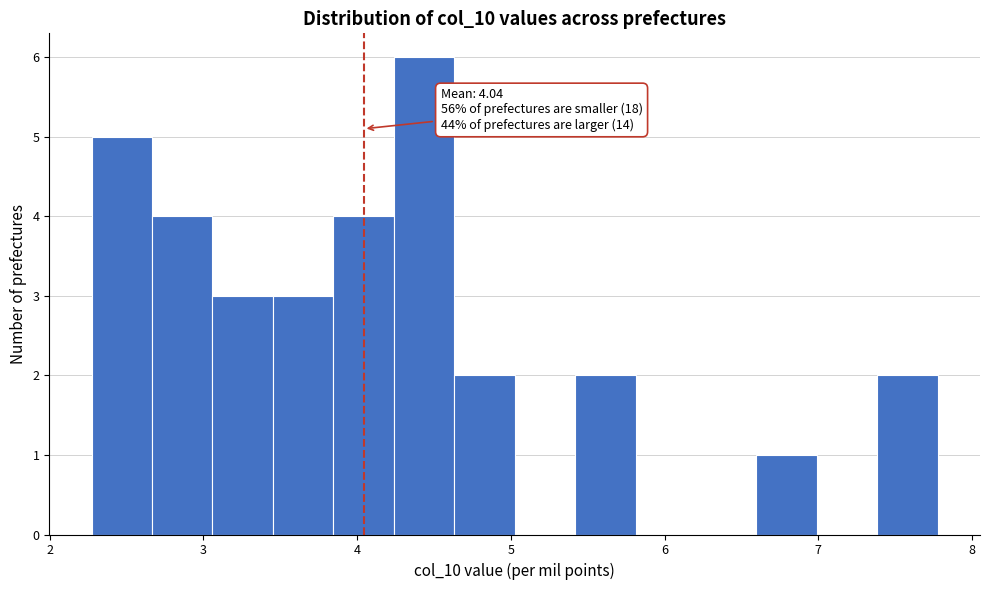

Read against the x-axis, roughly where is the centre of the tallest bar?

4.4